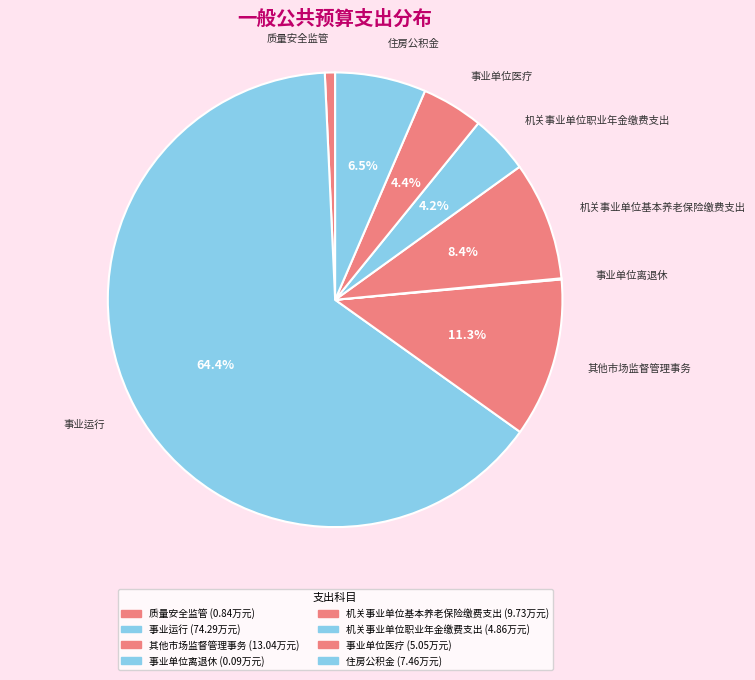

Is it true that 事业运行 is 64% of the pie?

True